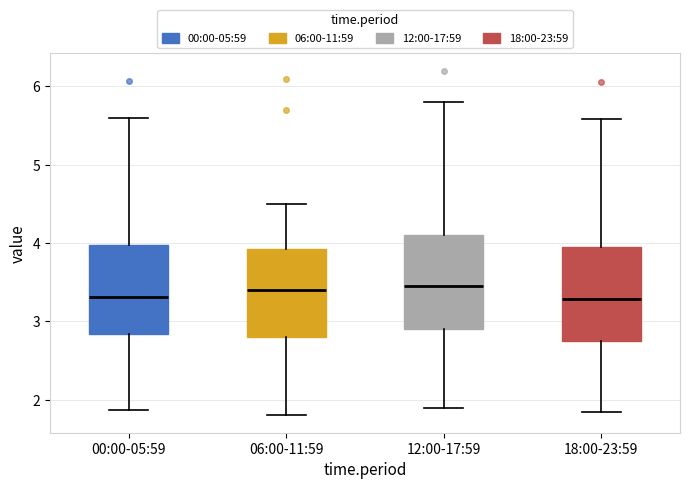

Where does the upper whisker of the box for 12:00-17:59 end on the y-axis? The values are not printed on the chart, so give them approximately, as read against the axis.

5.8